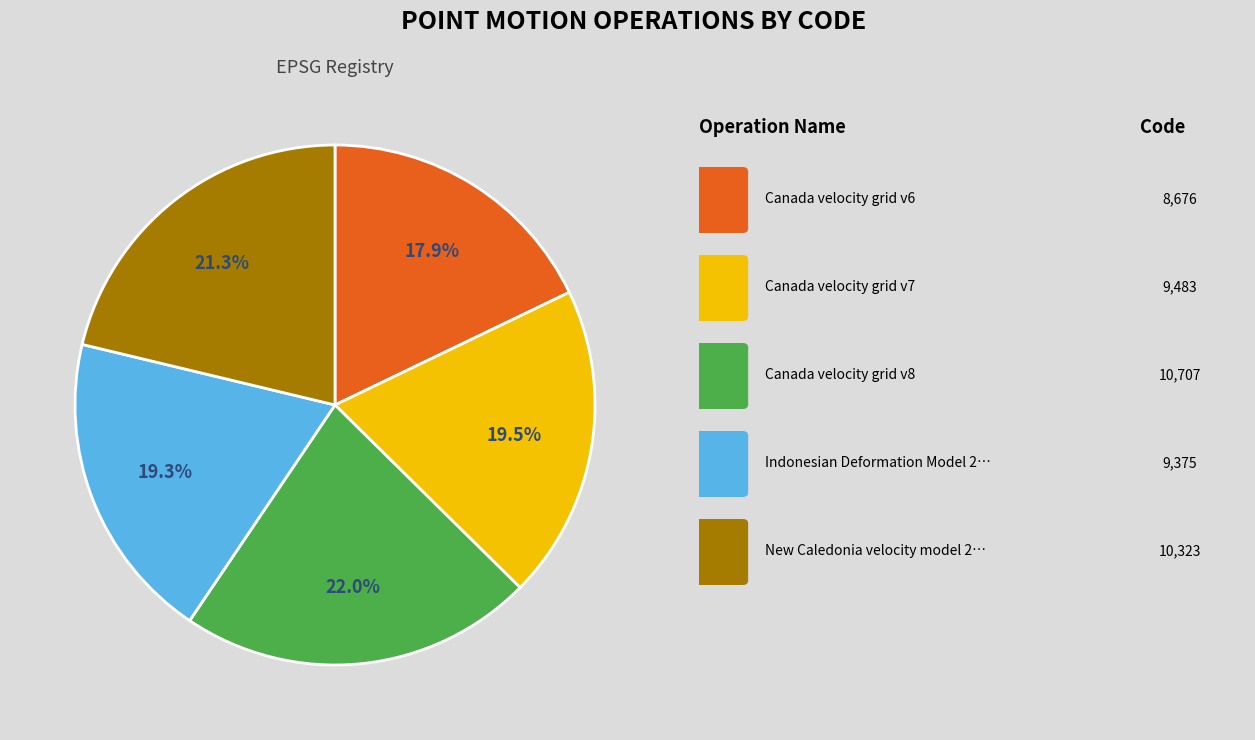

To the nearest percent, what is the difference between the largest and smallest slice percentages?

4%